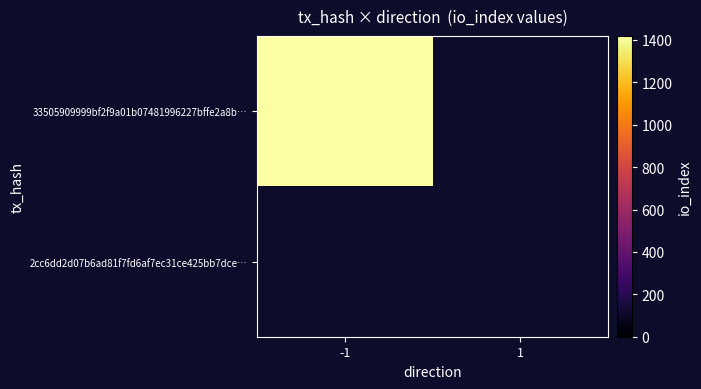

What is the total value across all series at io_index?

1419